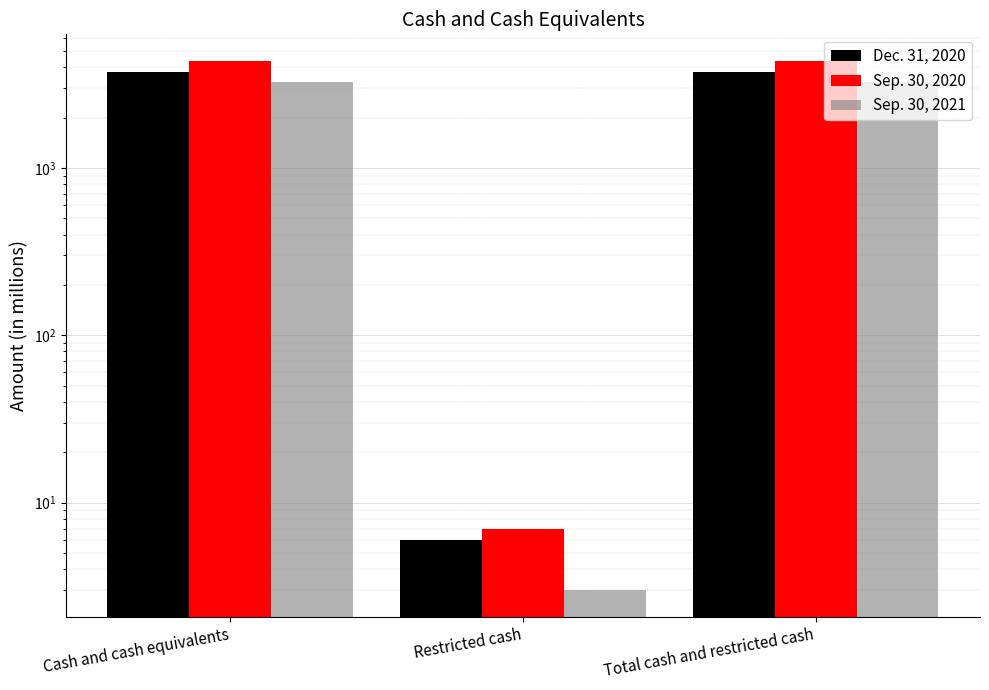

How many data points in Sep. 30, 2021 are less than 3258?

1